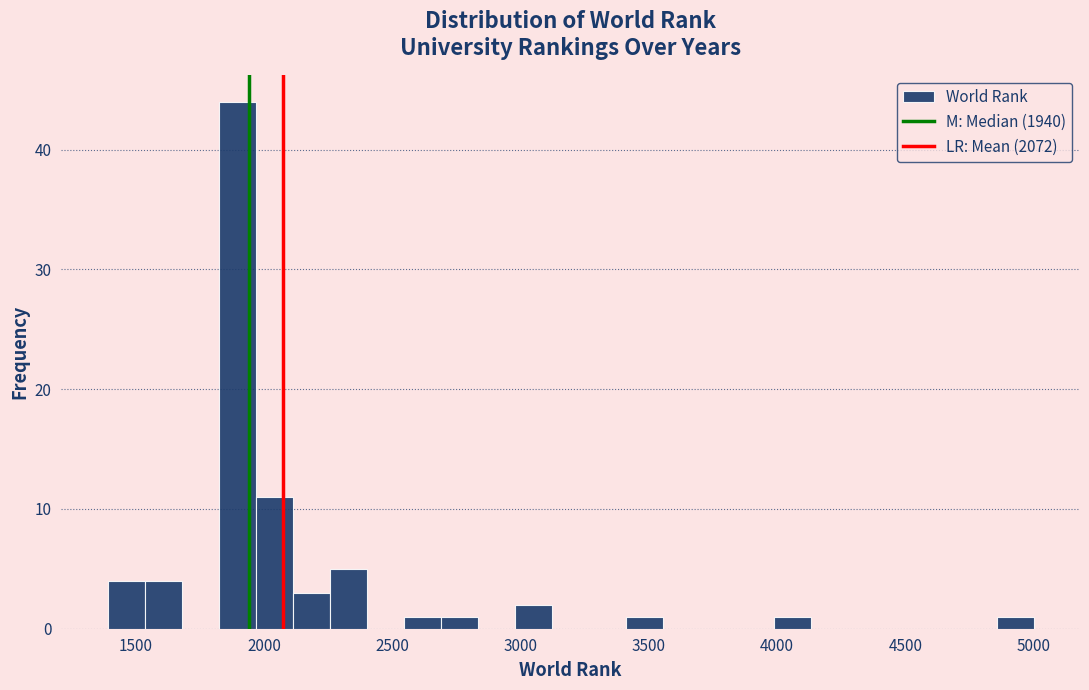

Read against the x-axis, roughly where is the centre of the tallest bar?

1900